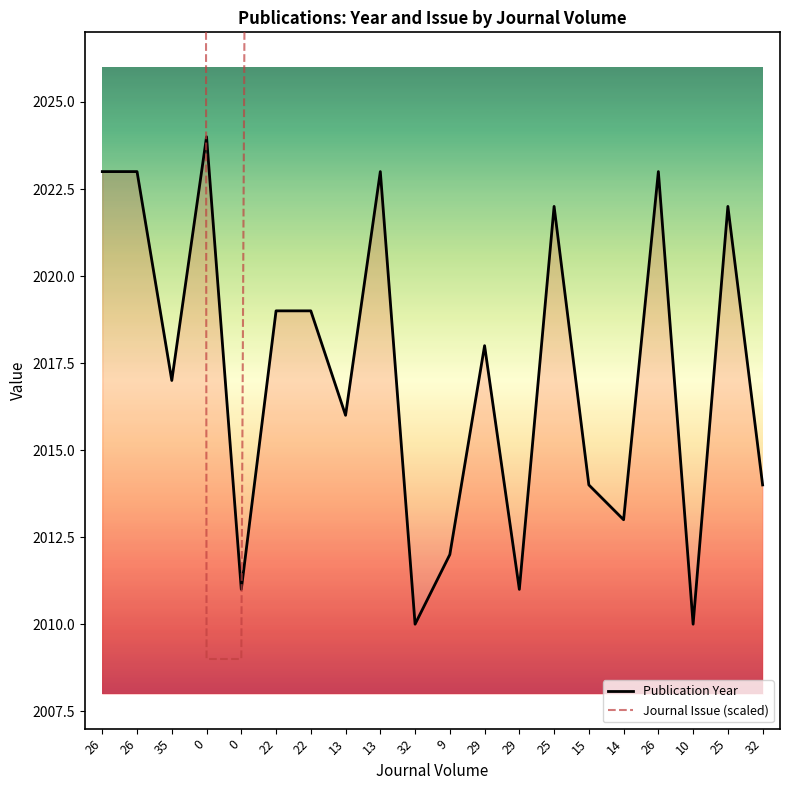

How many distinct data groups are displayed?

2